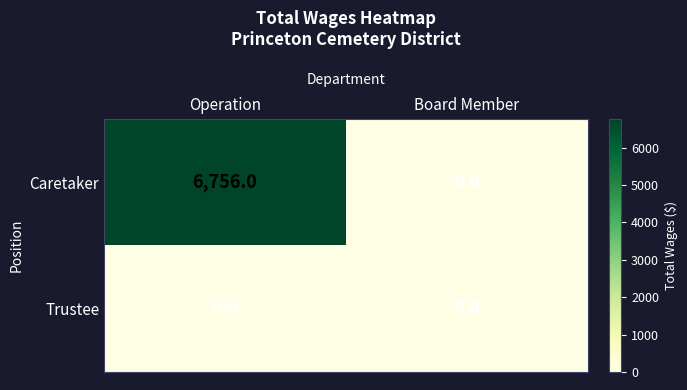

Rank the series by their maximum value, from highest to lowest.

Caretaker, Trustee